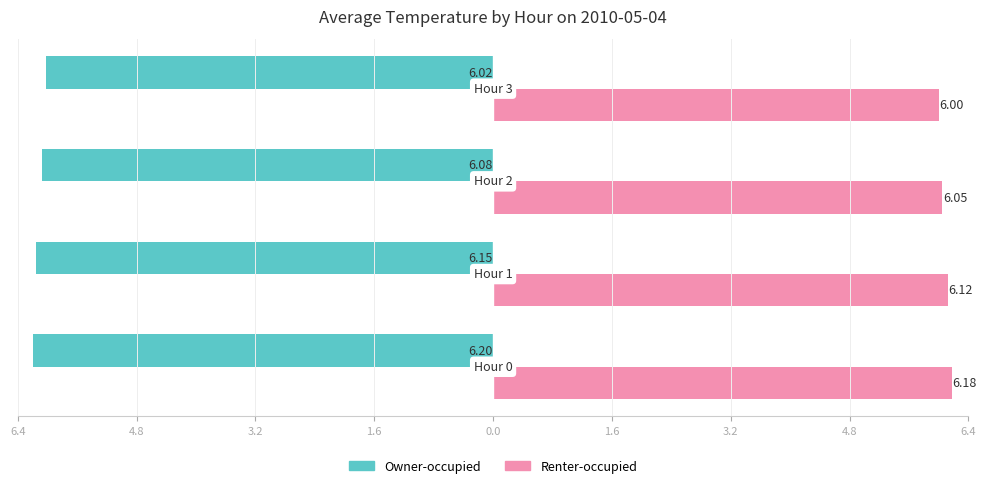

What are all the series names shown in the legend?

Owner-occupied, Renter-occupied